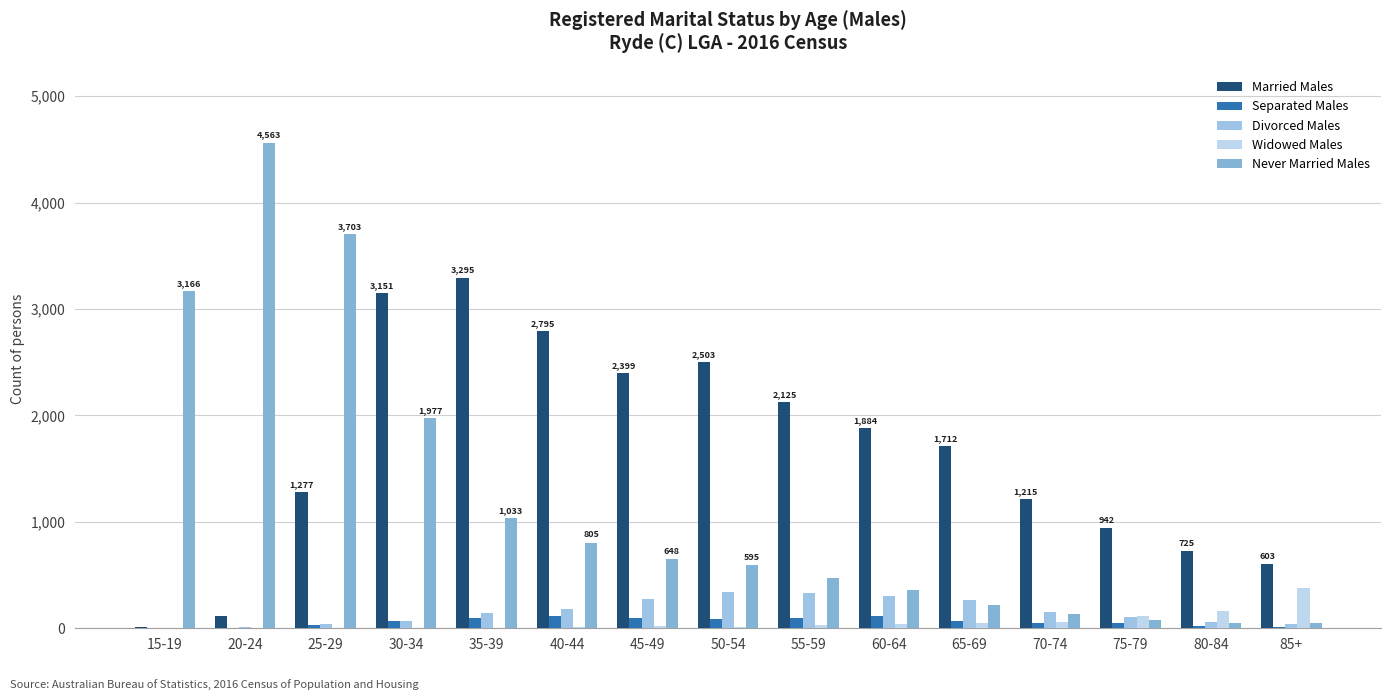

Rank the categories by Married Males value from lowest to highest.

15-19, 20-24, 85+, 80-84, 75-79, 70-74, 25-29, 65-69, 60-64, 55-59, 45-49, 50-54, 40-44, 30-34, 35-39